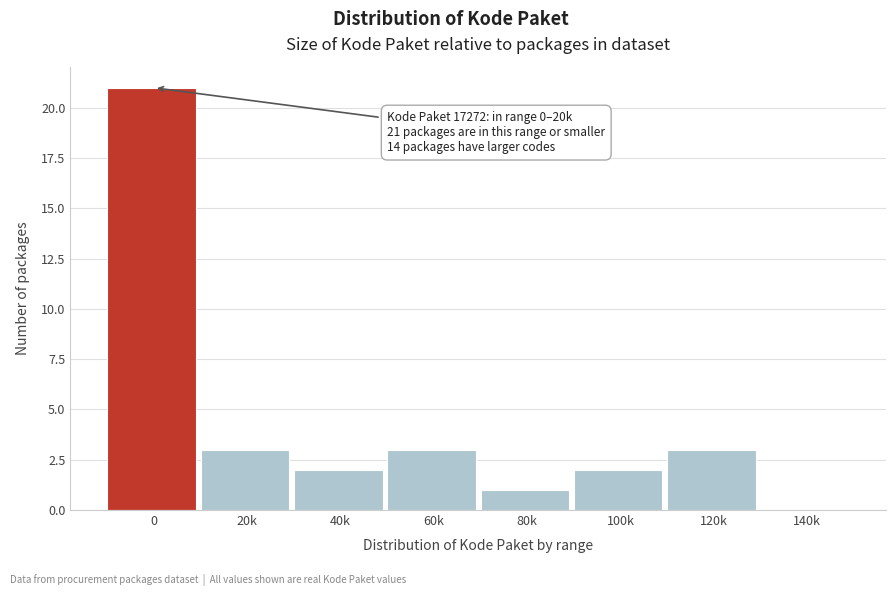

Reading right to left, transcribe all the data shown in this chart.

140k=0	120k=3	100k=2	80k=1	60k=3	40k=2	20k=3	0=21